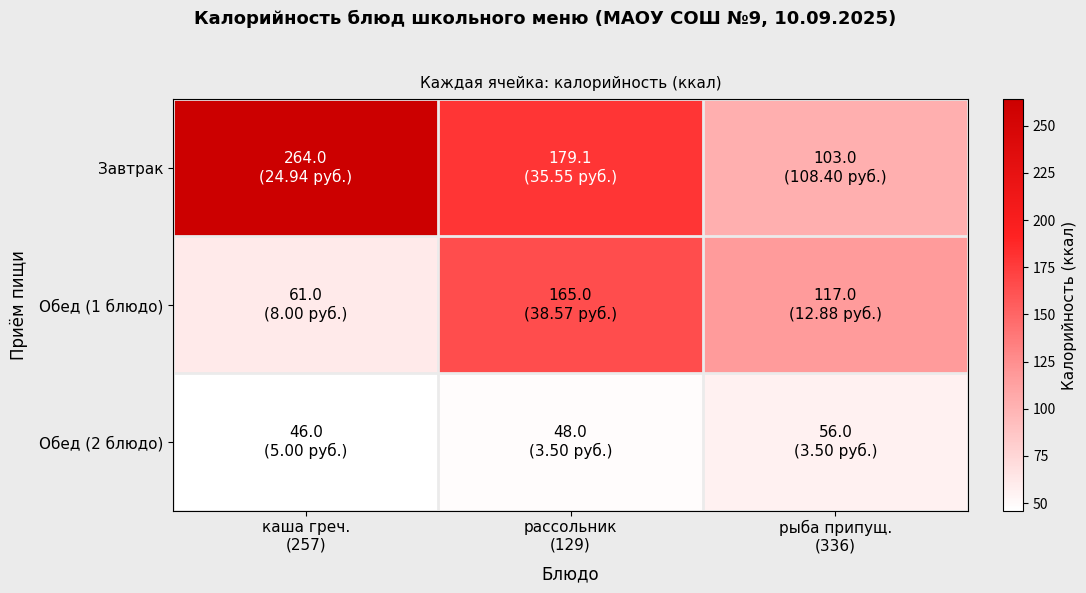

Between рассольник (129) and рыба припущ. (336), which series saw the biggest shift?

Завтрак